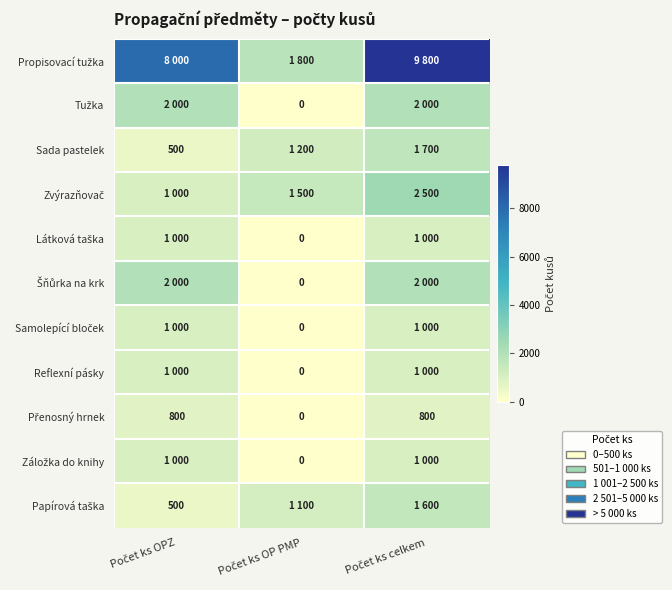

Which series has the largest total across all categories?

Propisovací tužka